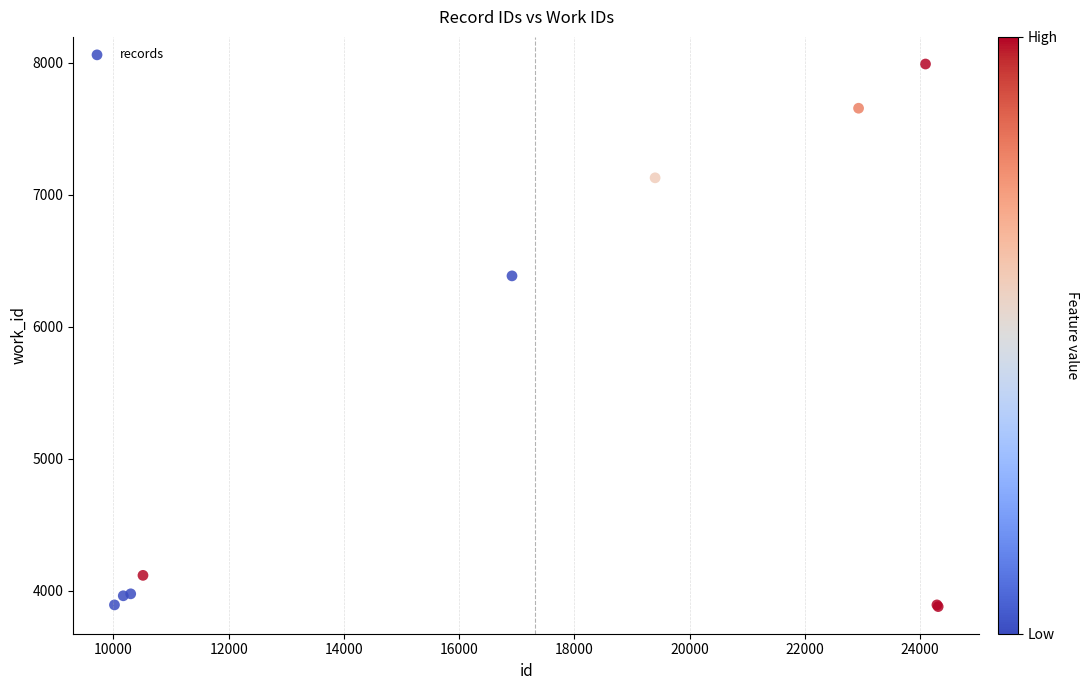

What Y value in the scatter plot is closest to 5933?

6383.7